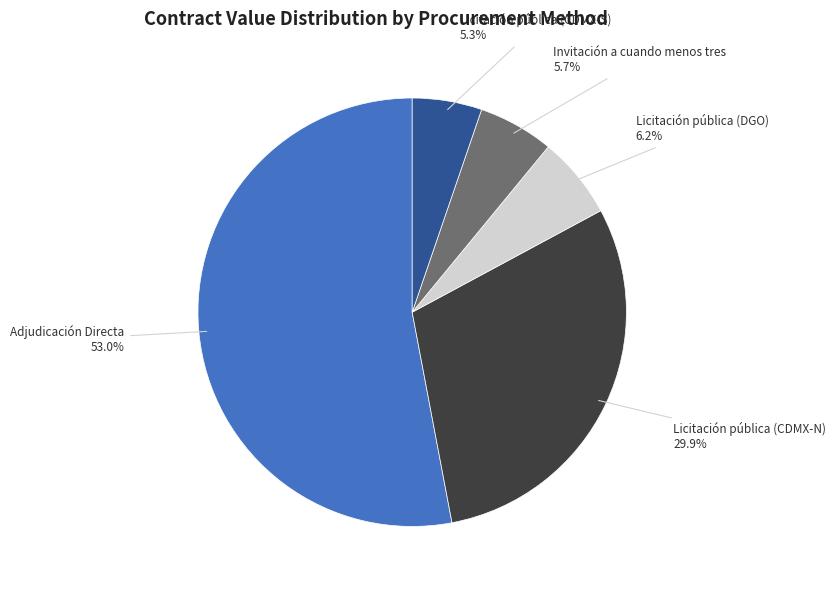

Is there a majority slice in this chart?

Yes